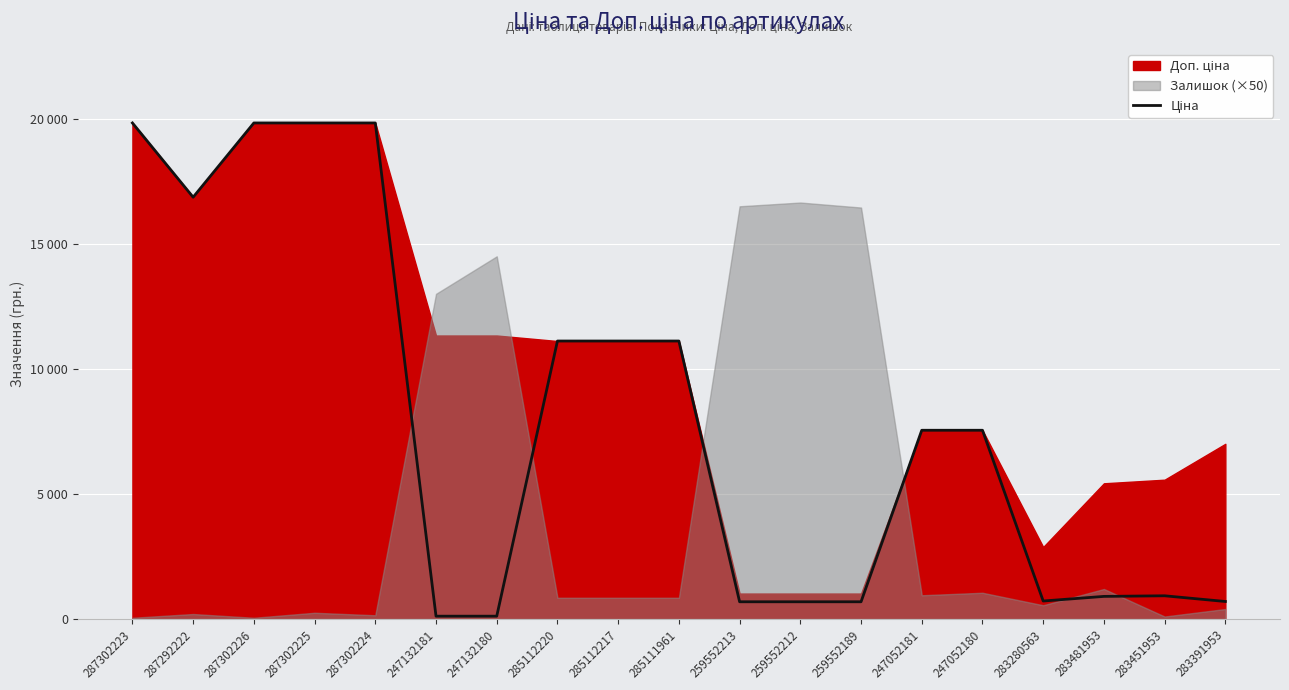

Rank the categories by value from lowest to highest.

247132181, 247132180, 259552213, 259552212, 259552189, 283391953, 283280563, 283481953, 283451953, 247052181, 247052180, 285112220, 285112217, 285111961, 287292222, 287302223, 287302226, 287302225, 287302224